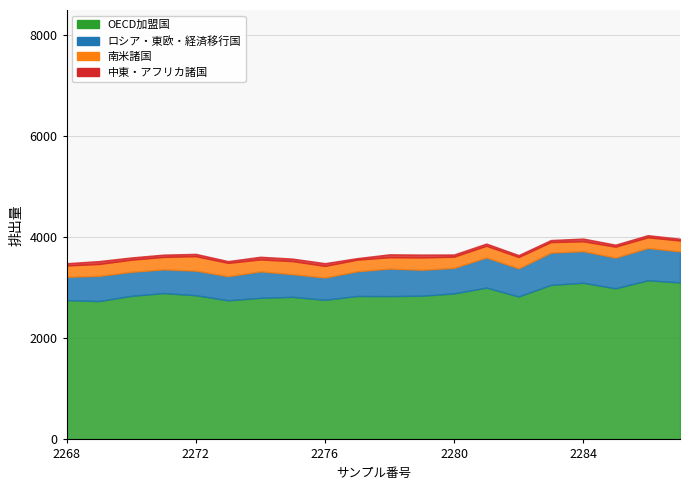

At which label does 南米諸国 first exceed 229?

2269